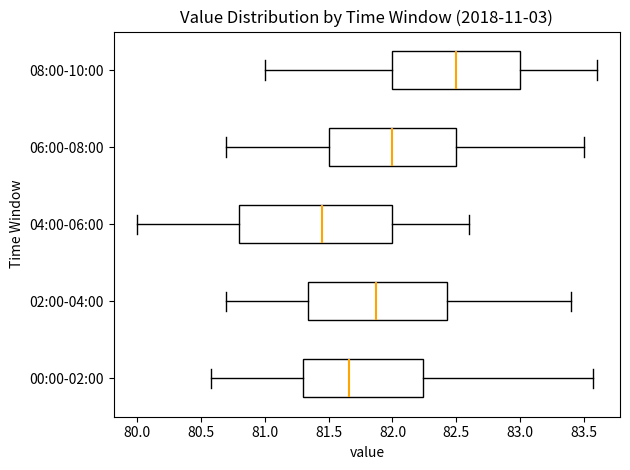

Comparing the boxes themselves (not the whiskers), which one is the widest?

04:00-06:00